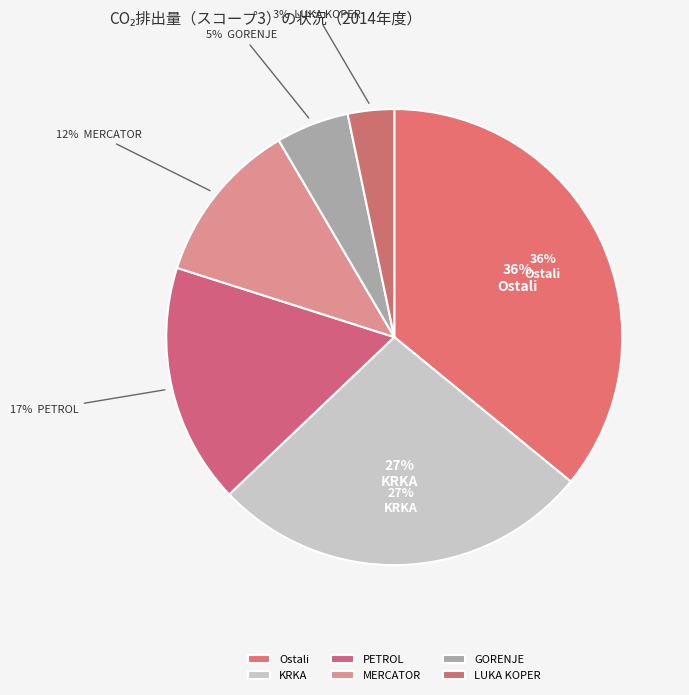

To the nearest percent, what percentage of the pie is Ostali?

36%